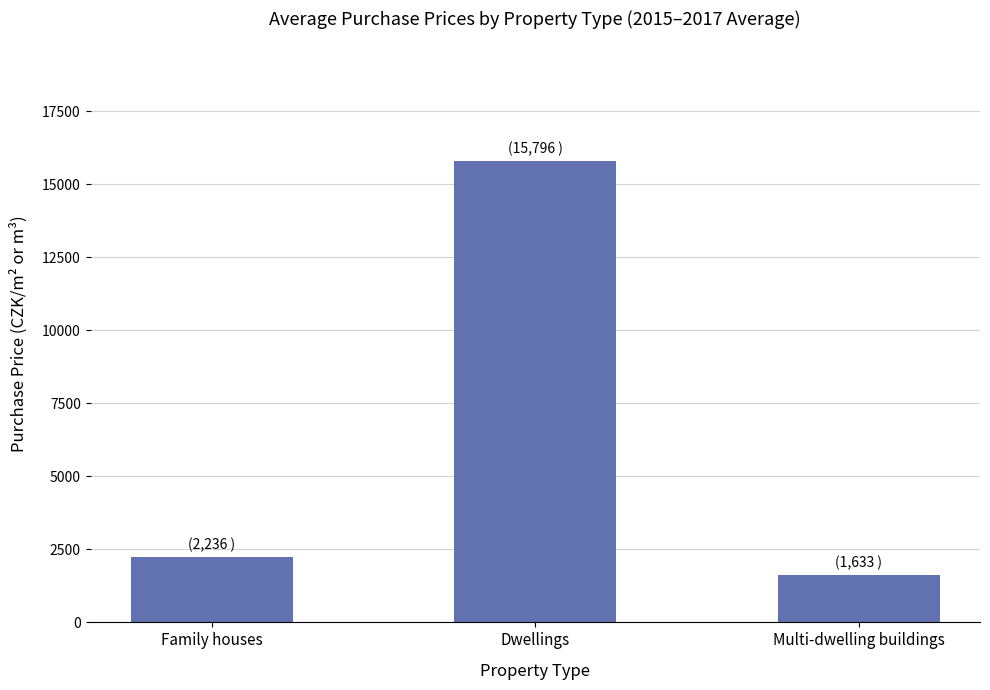

What is the minimum value shown in the chart?

1633